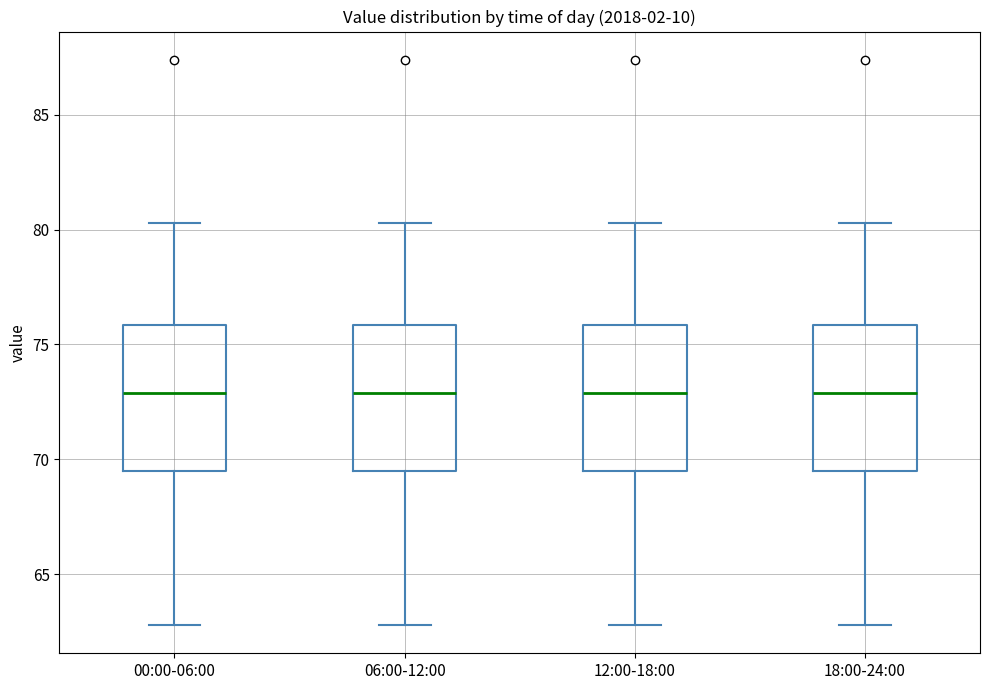

Reading left to right, read every box against the y-axis: the position of its median line, the range the box covers, and the ends of its whiskers. The values are not printed on the chart, so give them approximately, as read against the axis.

00:00-06:00: median 73.0, box 69.5 to 76.0, whiskers 63.0 to 80.5
06:00-12:00: median 73.0, box 69.5 to 76.0, whiskers 63.0 to 80.5
12:00-18:00: median 73.0, box 69.5 to 76.0, whiskers 63.0 to 80.5
18:00-24:00: median 73.0, box 69.5 to 76.0, whiskers 63.0 to 80.5